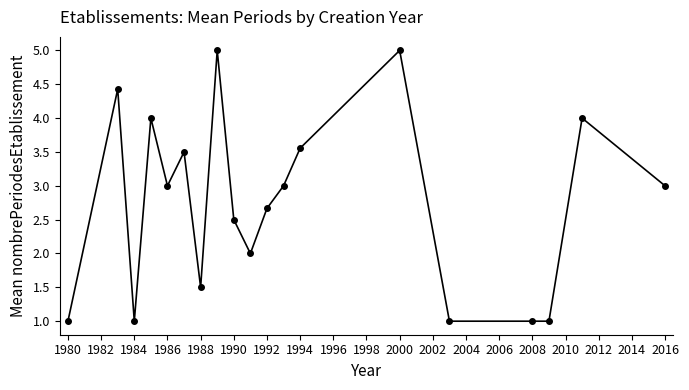

What is the sum of all values?

52.2